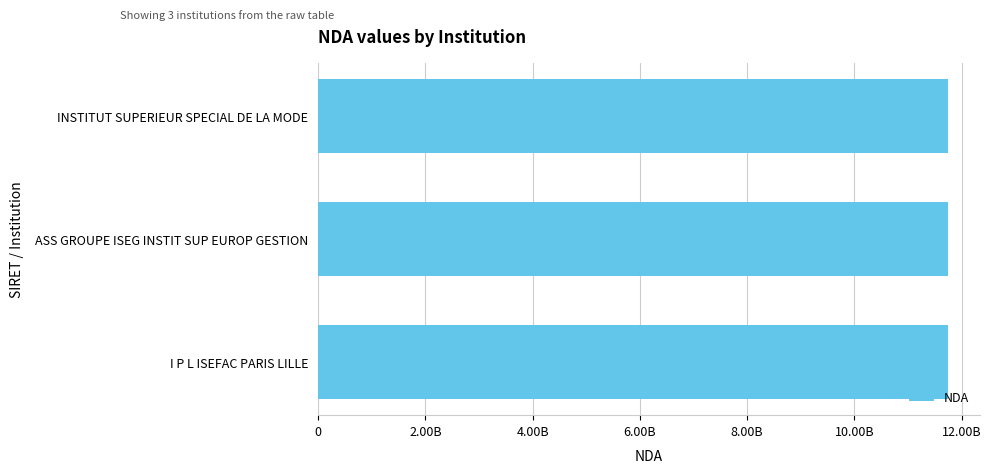

Are the bars horizontal?

Yes